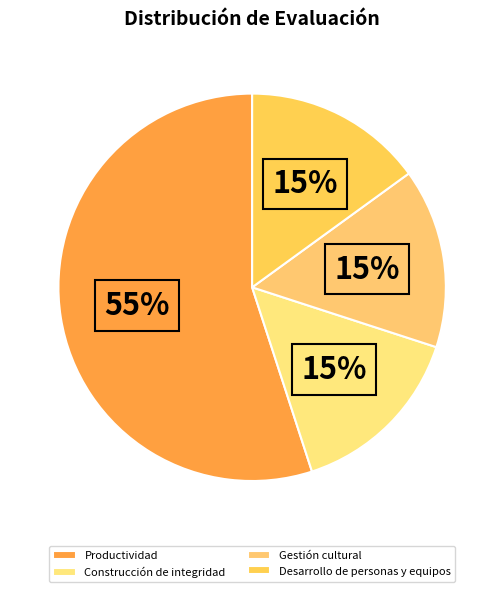

Which category has the biggest portion of the pie?

Productividad